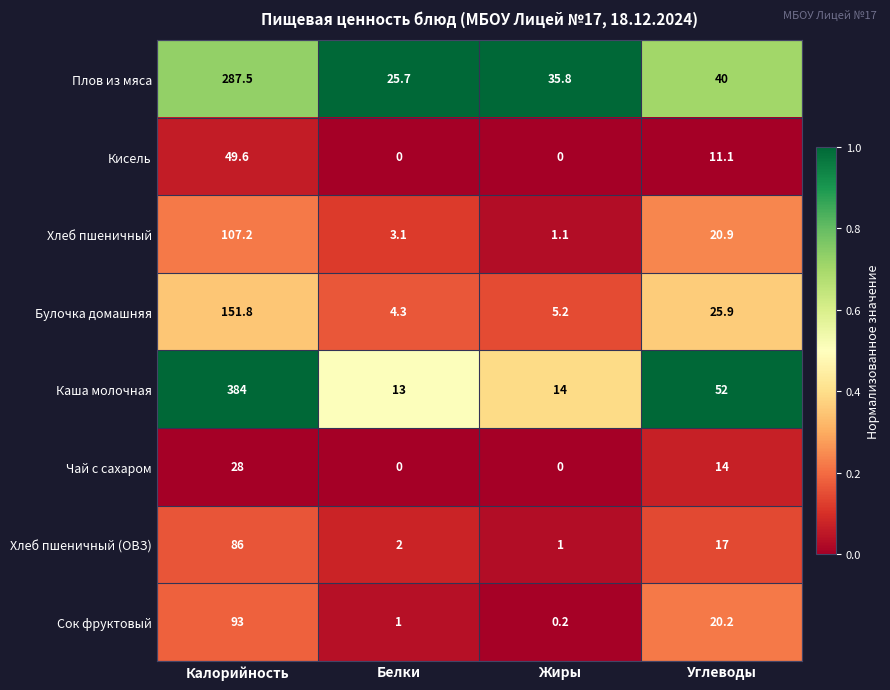

True or false: Каша молочная has a value of 14.0 at Жиры.

True